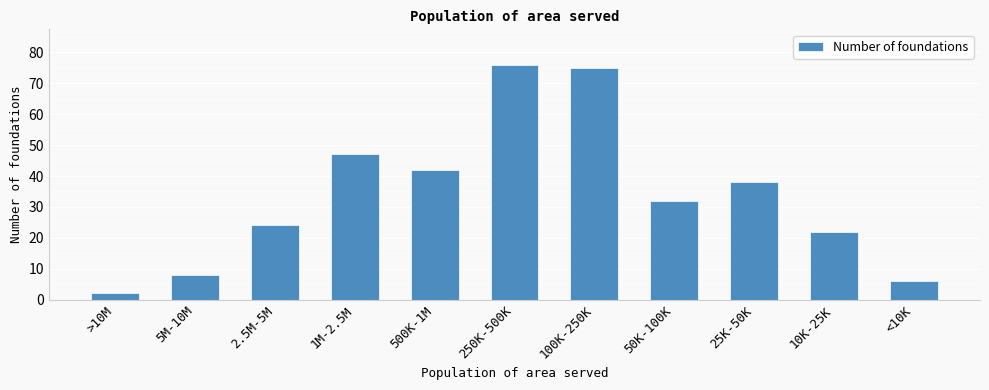

What is the difference between the maximum and minimum values?

74